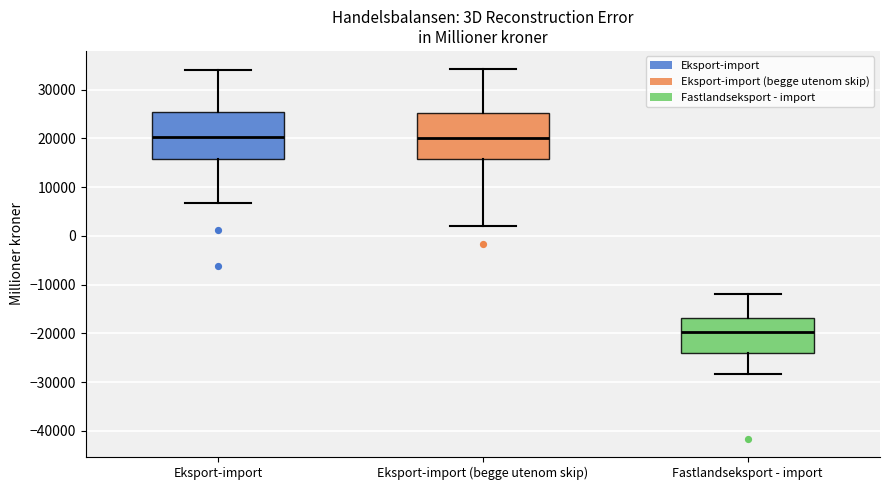

Reading left to right, transcribe this box plot: for each box, give where its median line is, the range the box spans, and where its two whiskers end, as read against the y-axis. The values are not printed on the chart, so give them approximately, as read against the axis.

Eksport-import: median 20000, box 16000 to 25000, whiskers 7000 to 34000
Eksport-import (begge utenom skip): median 20000, box 16000 to 25000, whiskers 2000 to 34000
Fastlandseksport - import: median -20000, box -24000 to -17000, whiskers -28000 to -12000